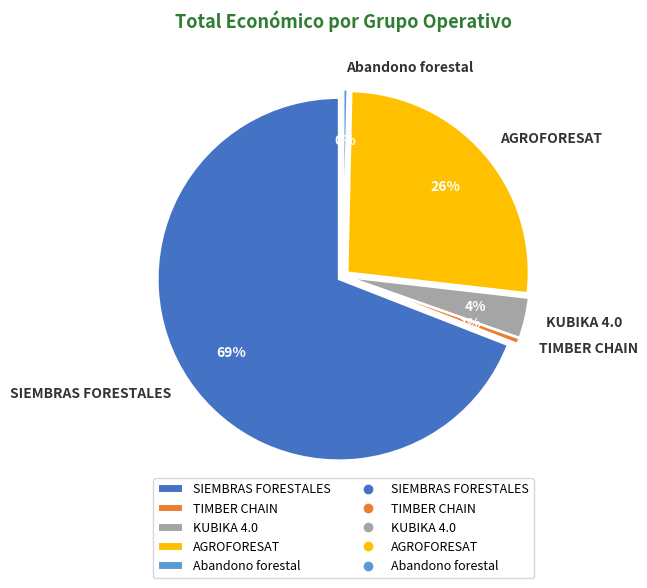

True or false: KUBIKA 4.0 accounts for 1% of the total.

False